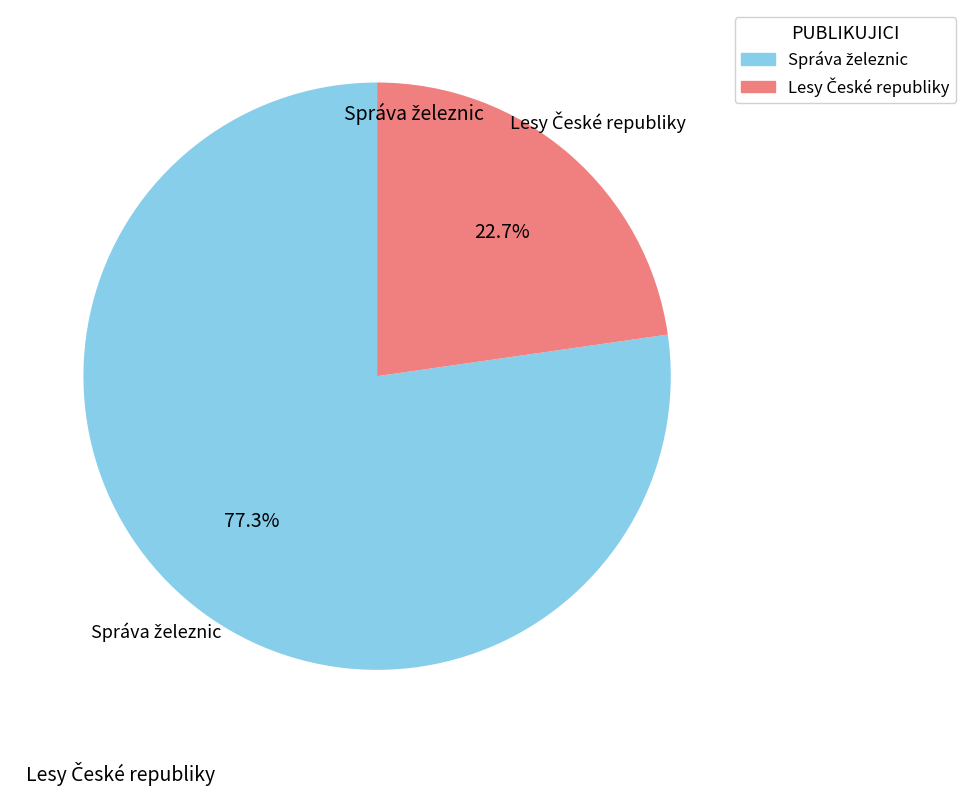

Is there any slice that represents more than half of the pie?

Yes